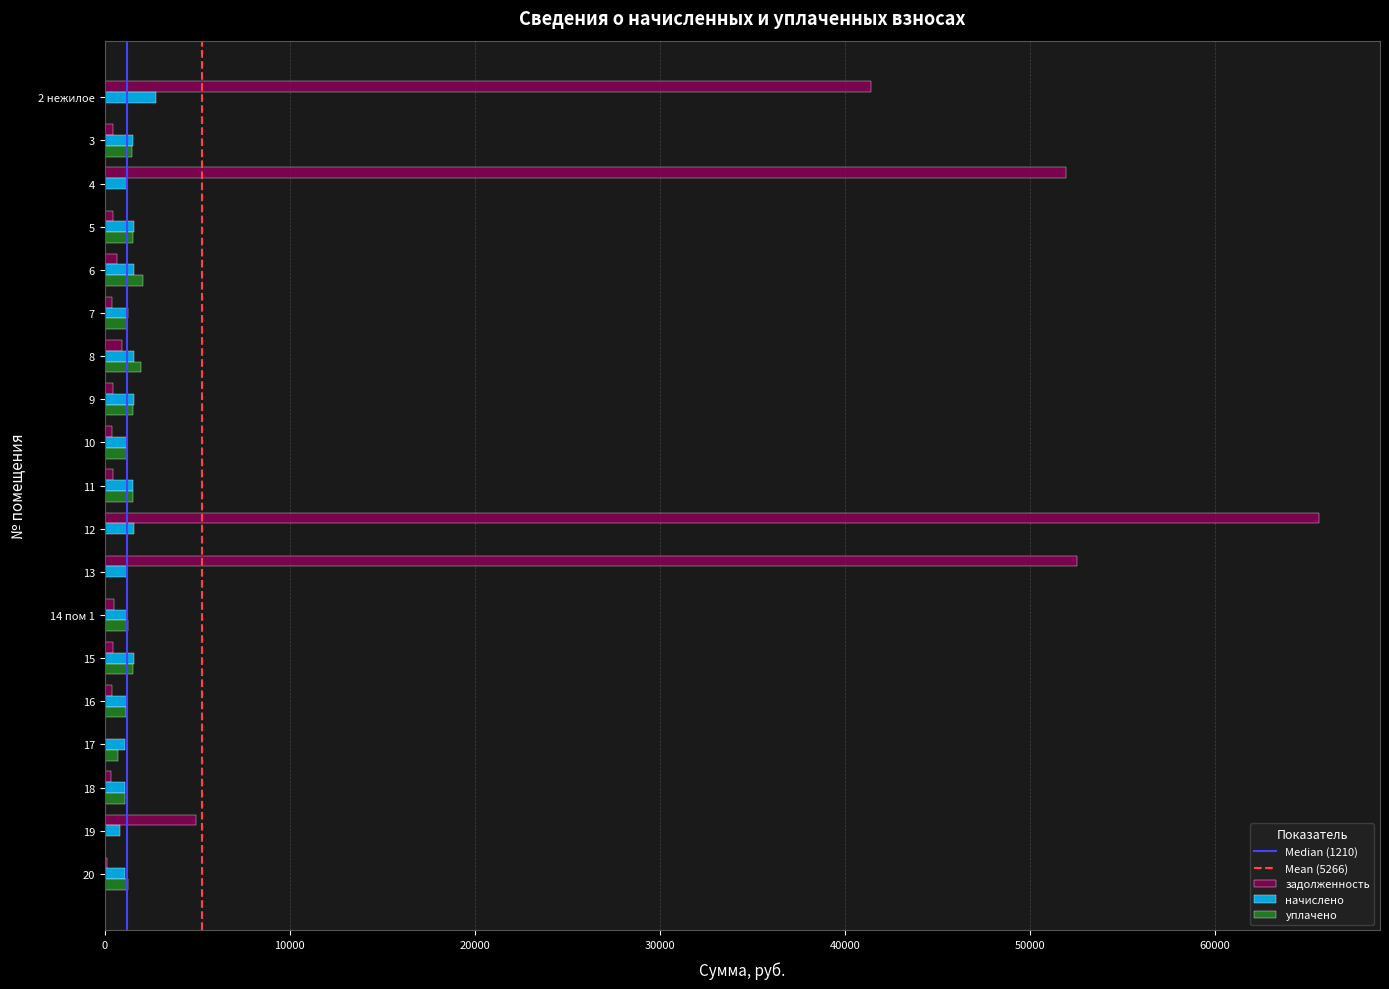

At which category is the sum across all series the highest?

12